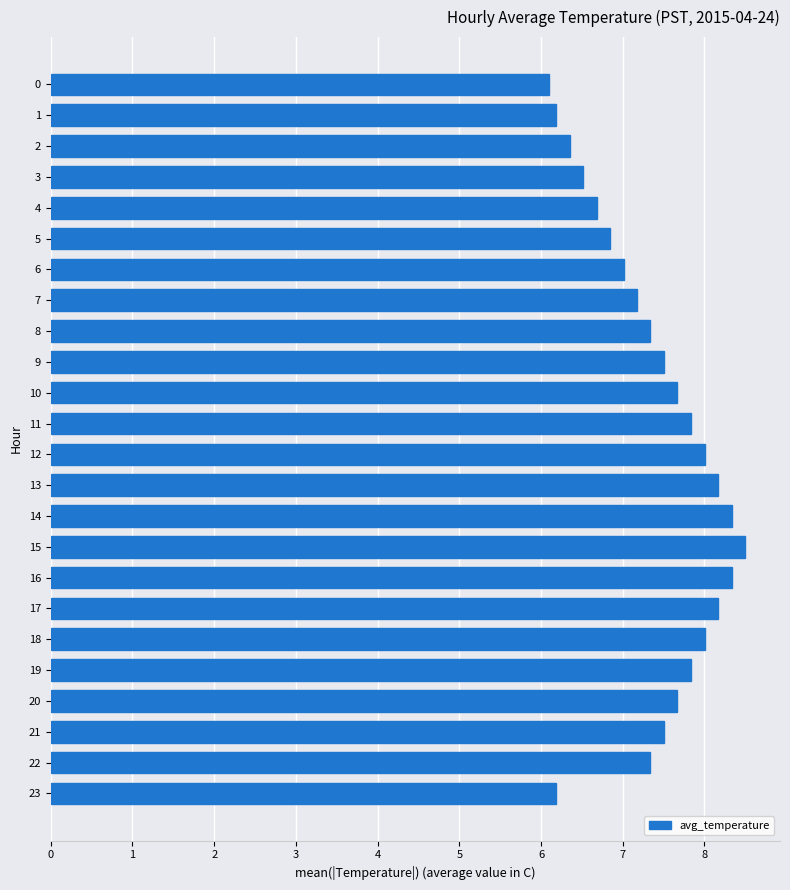

Which category has the highest value across all series?

15